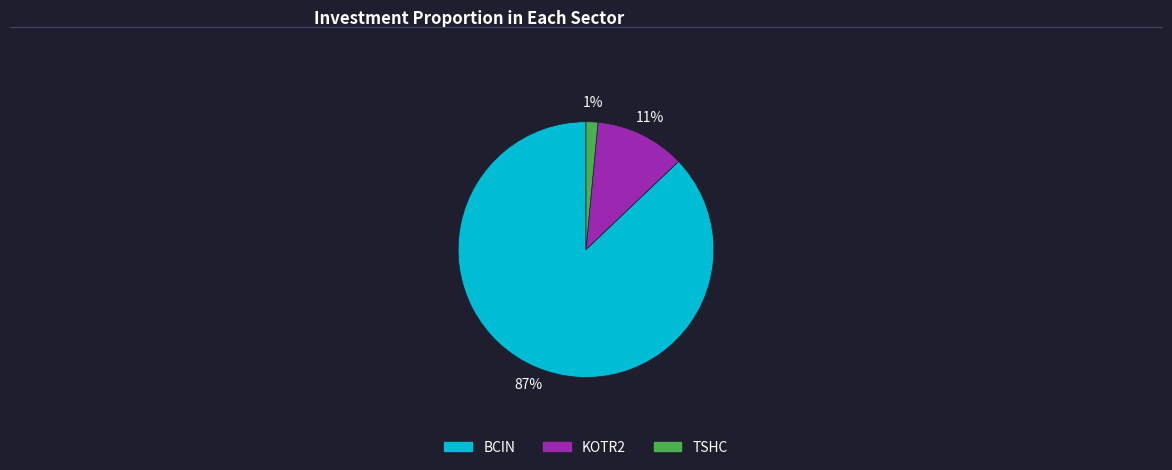

To the nearest percent, what is the difference between the TSHC and KOTR2 slice percentages?

10%